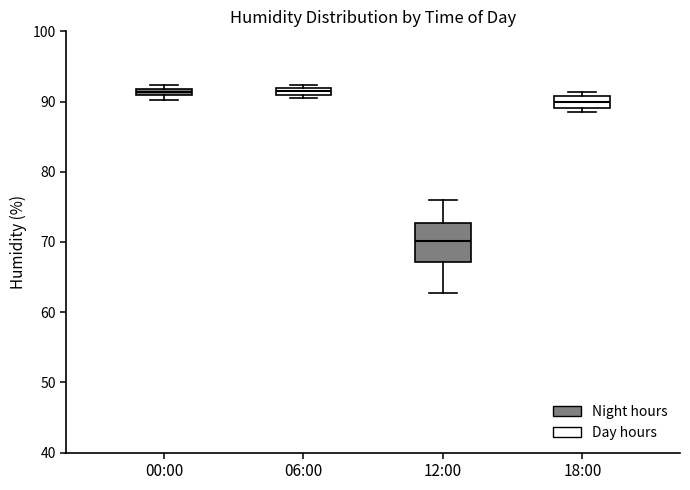

Comparing the boxes themselves (not the whiskers), which one is the tallest?

12:00